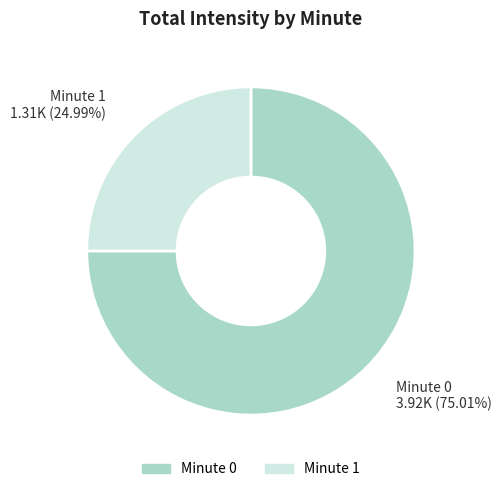

Is there a majority slice in this chart?

Yes